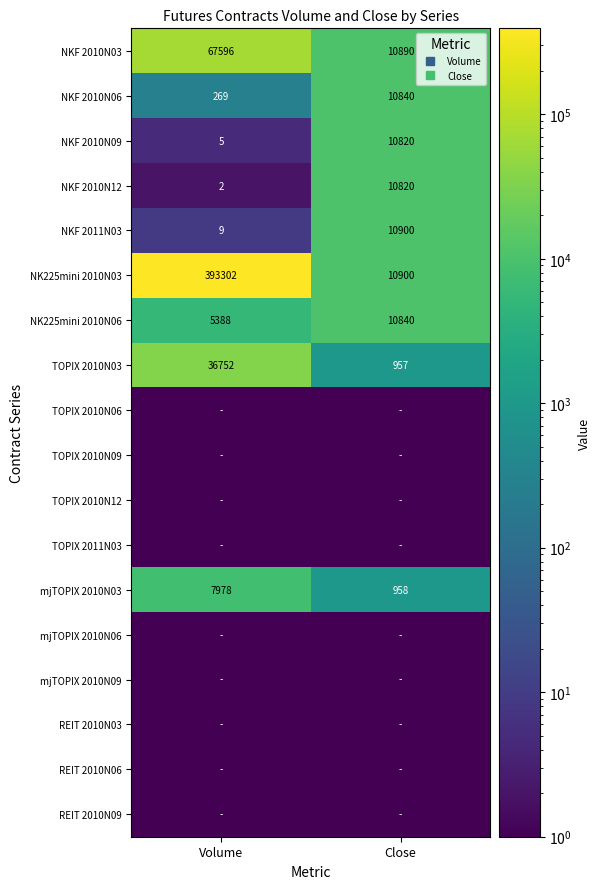

What is the total value across all series at Close?

77929.5